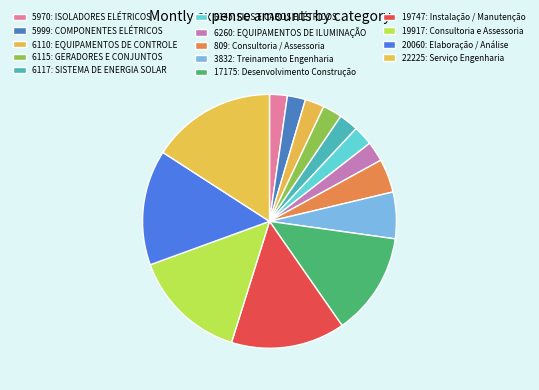

How many slices are in this pie chart?

14